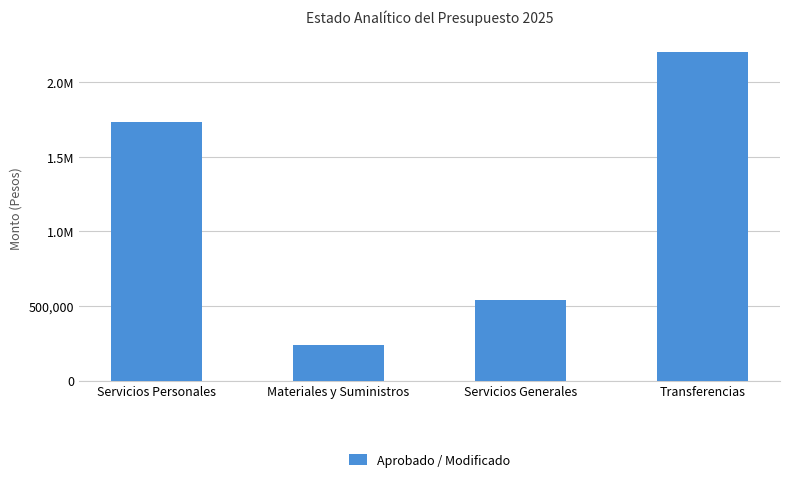

The value at Servicios Personales is 905511.9. True or false?

False